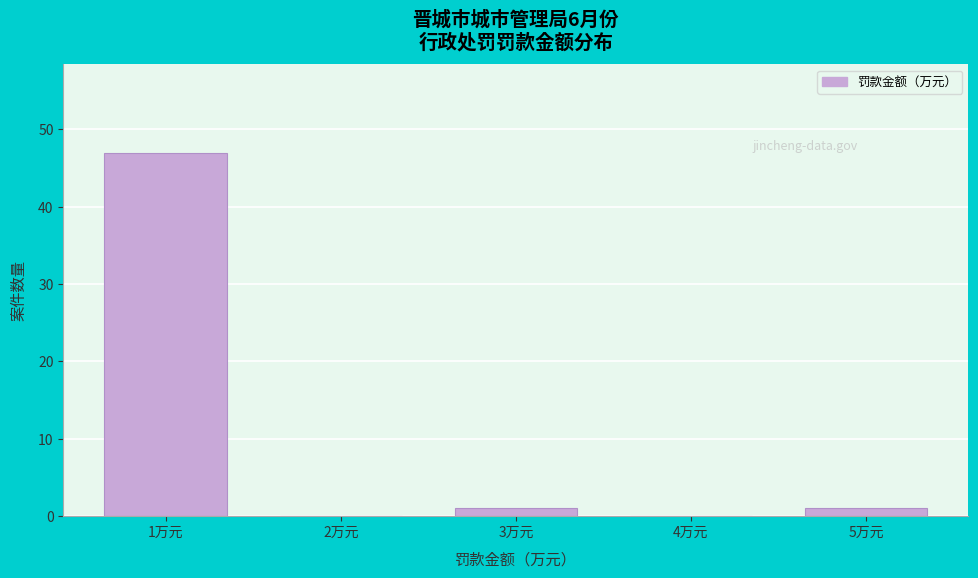

Reading left to right, list all the values displayed in this chart.

1万元=47	2万元=0	3万元=1	4万元=0	5万元=1